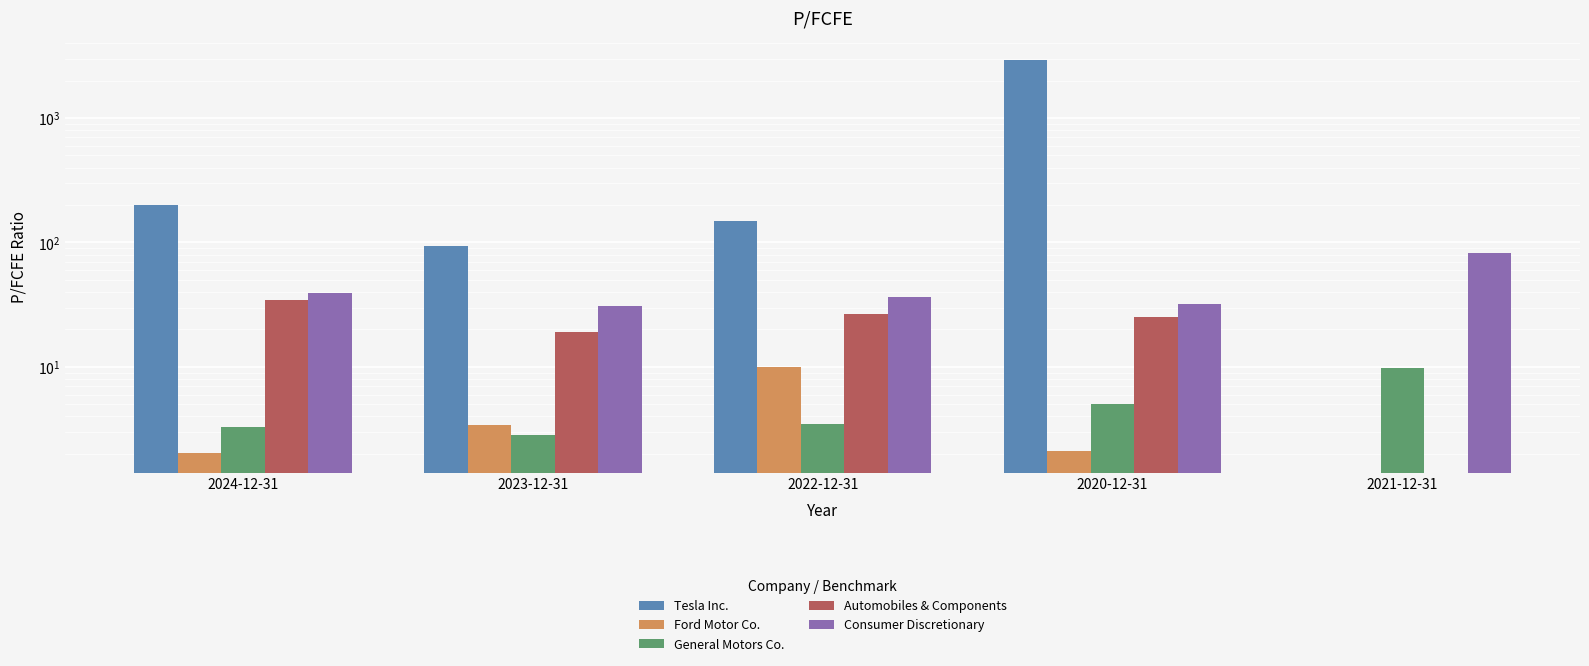

What is the smallest value displayed?

2.0